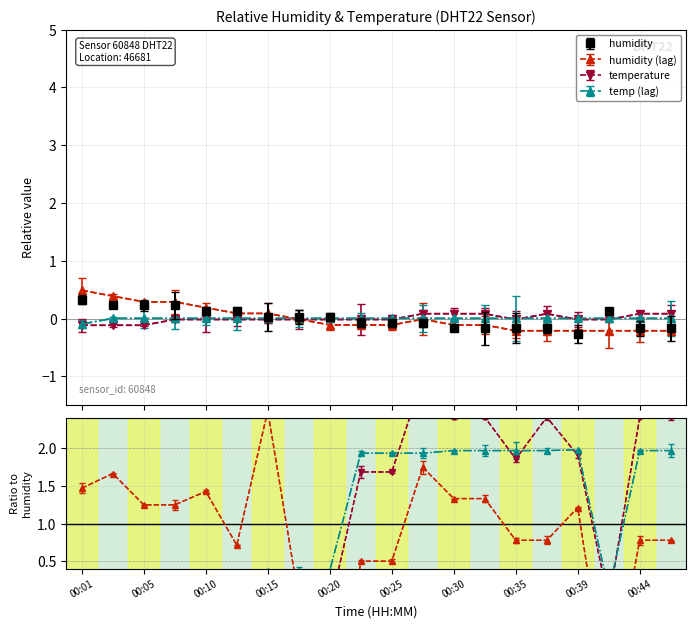

Where do humidity_shifted and humidity first cross each other?

00:10 and 00:13